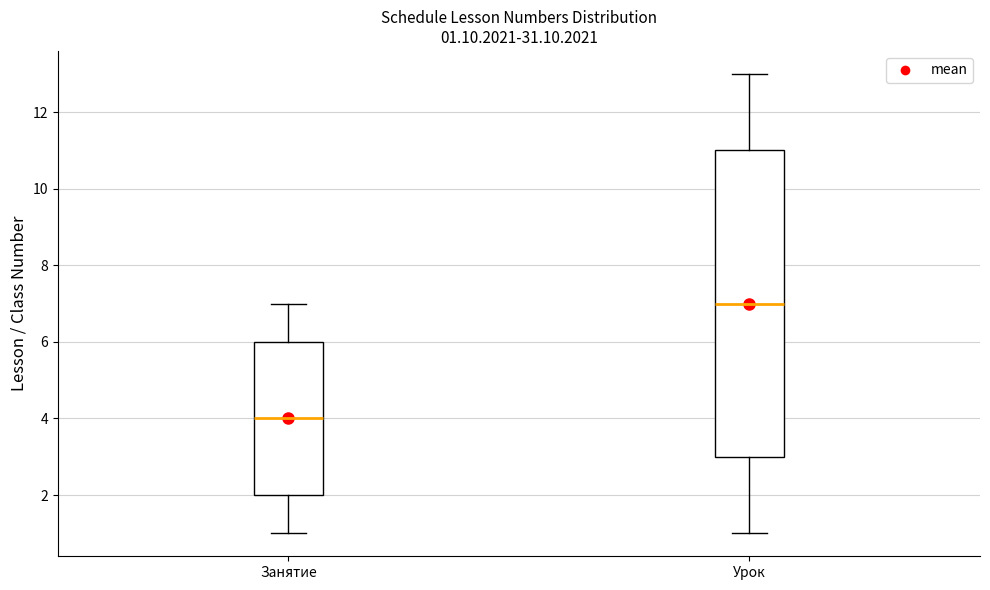

Comparing the boxes themselves (not the whiskers), which one is the tallest?

Урок